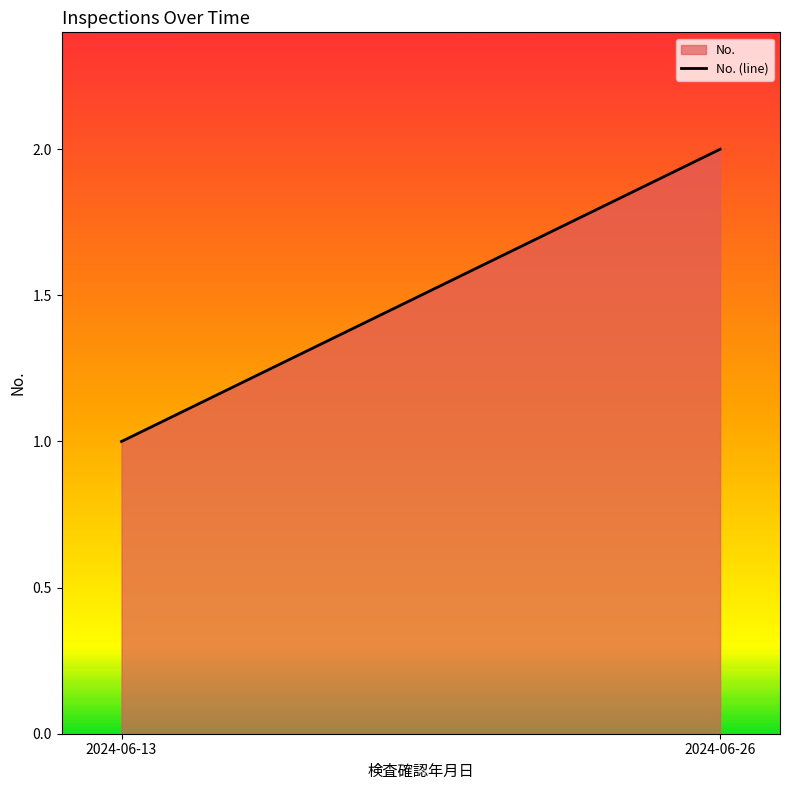

Reading right to left, list all the values displayed in this chart.

2	1